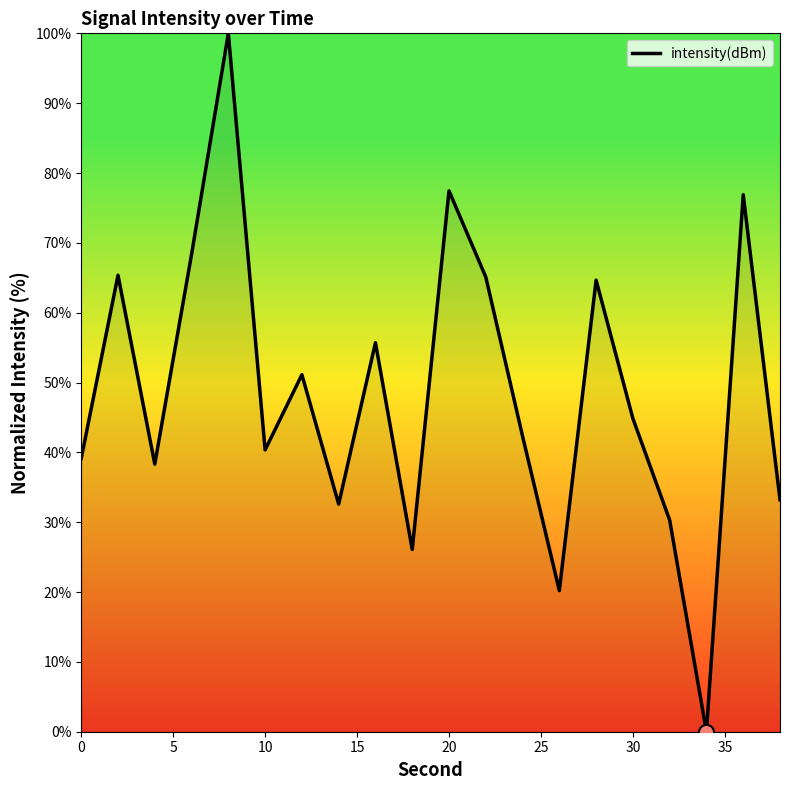

What is the maximum value shown in the chart?

100.0